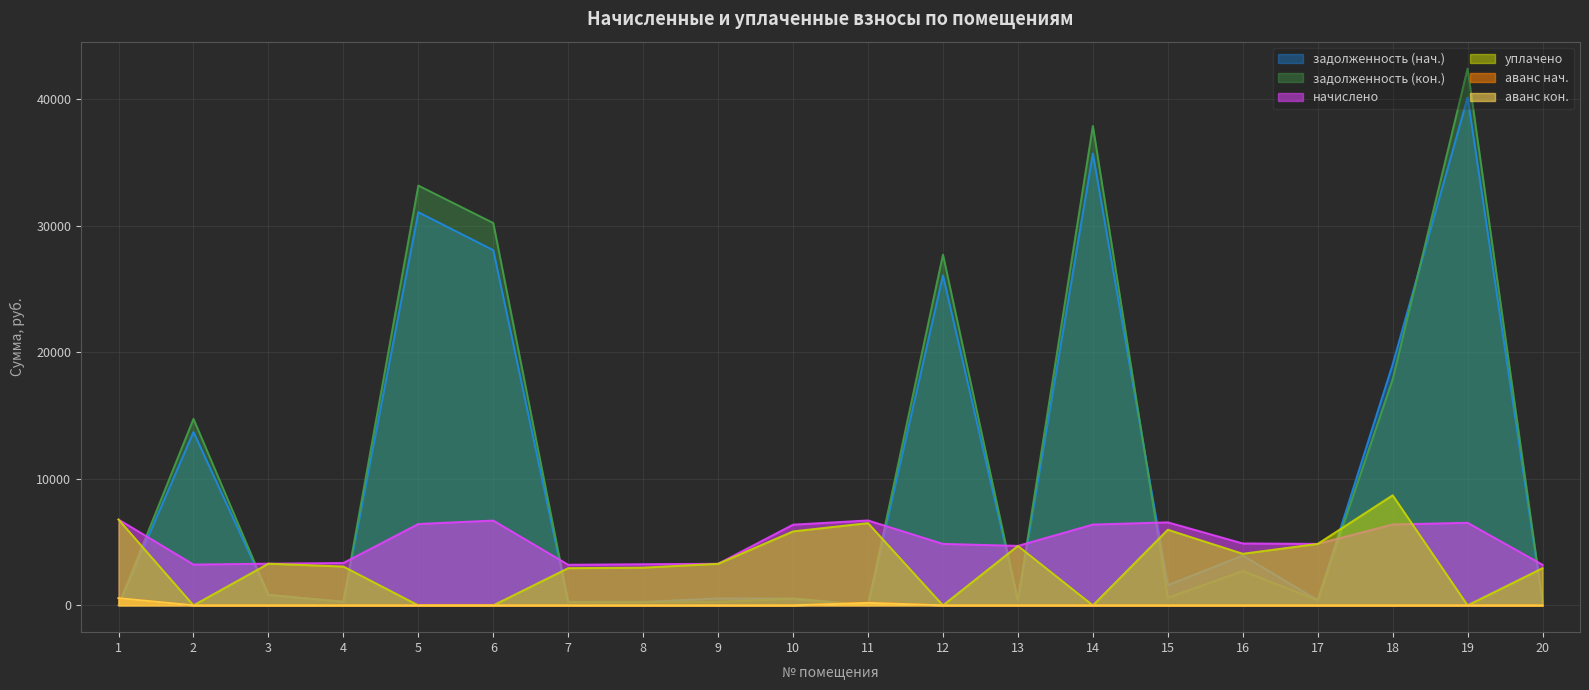

What is the difference between the maximum and second lowest values in the задолженность (кон.) series?

42434.2